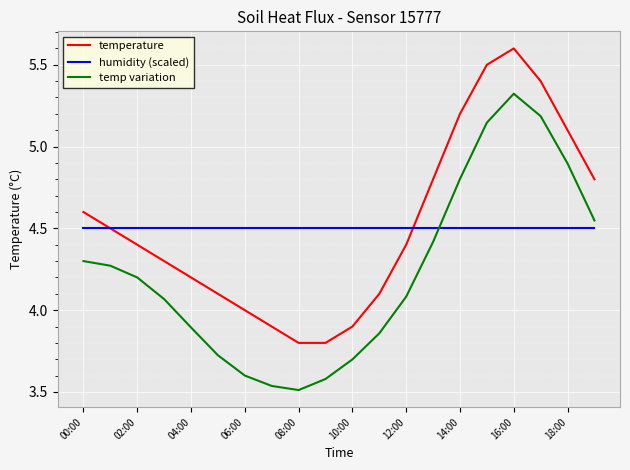

List the series in order of their peak value, lowest first.

humidity (scaled), temp variation, temperature